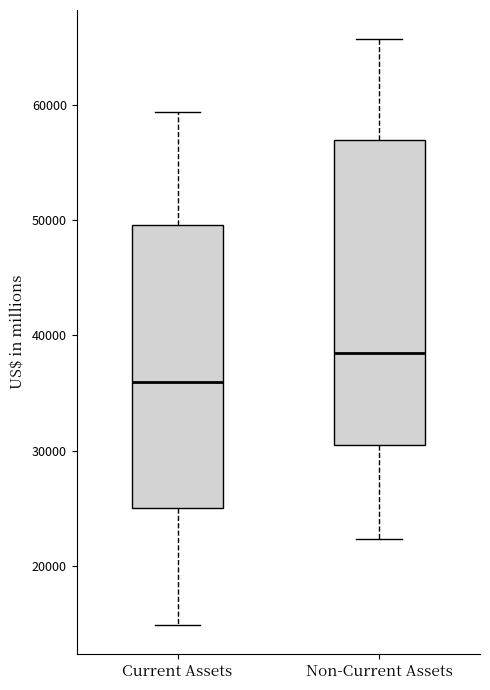

Which box is the tallest, from its lower edge to its upper edge?

Non-Current Assets